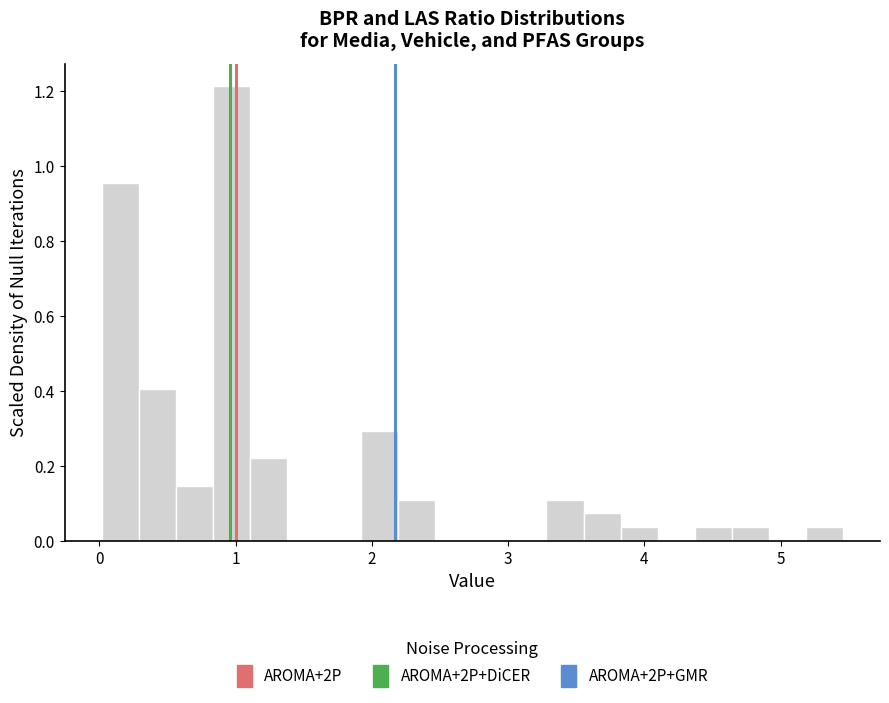

Read against the x-axis, roughly where is the centre of the tallest bar?

1.0